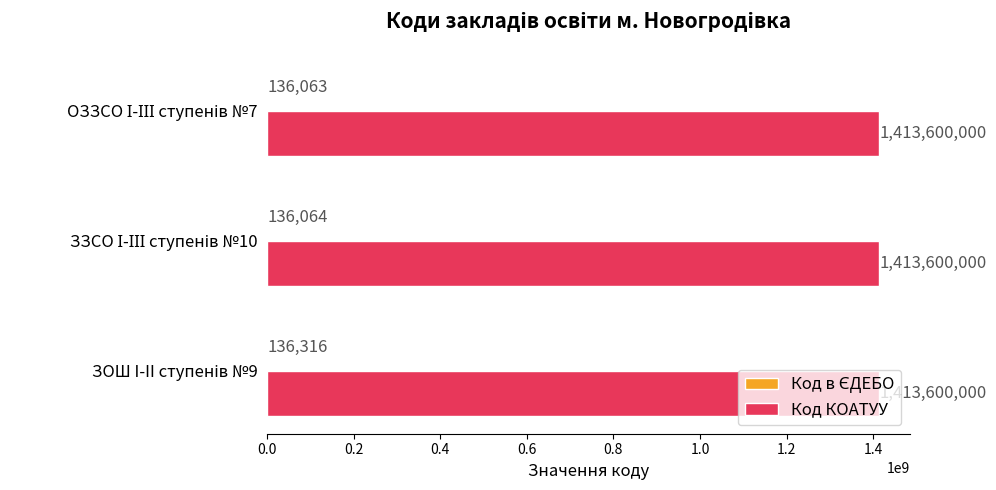

Which series has the largest total across all categories?

Код КОАТУУ